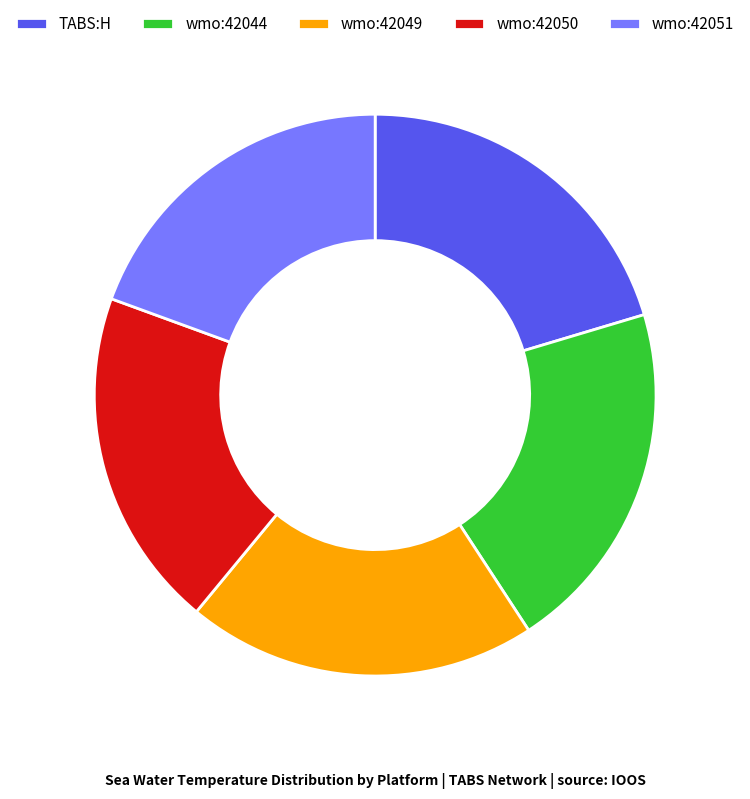

Combined, do wmo:42044 and wmo:42049 account for over 50%?

No